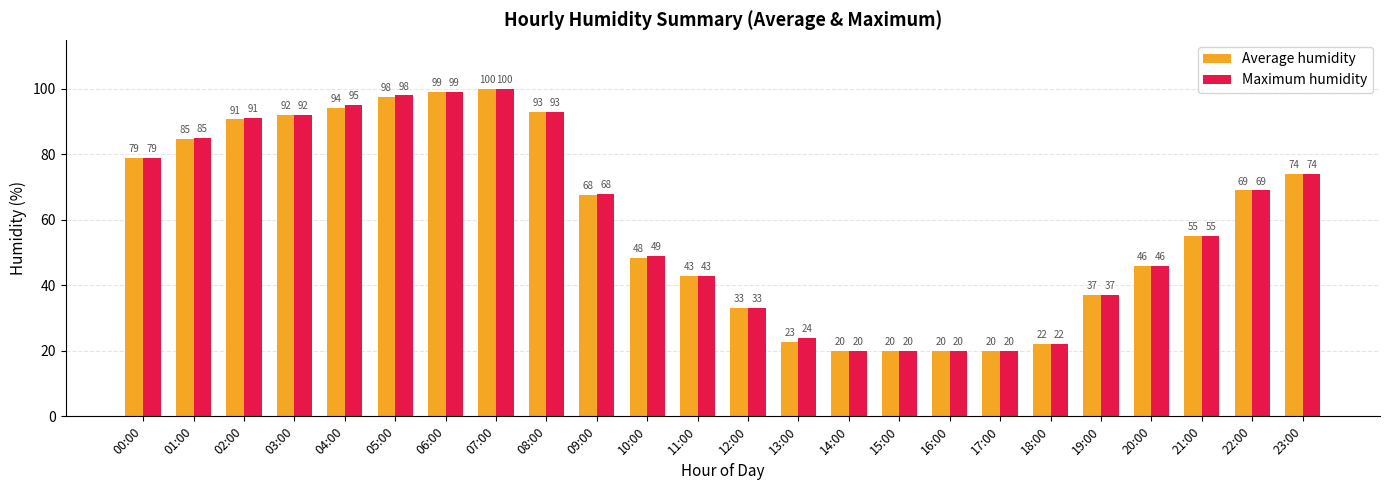

How many bars are there in each group?

2